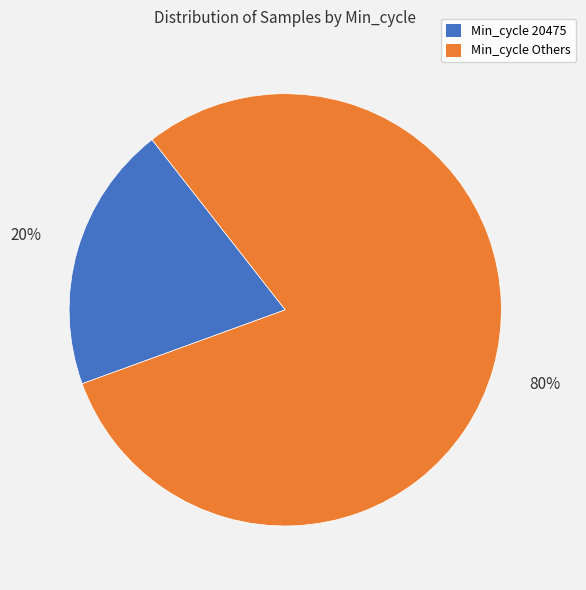

To the nearest percent, what is the difference between the largest and smallest slice percentages?

60%